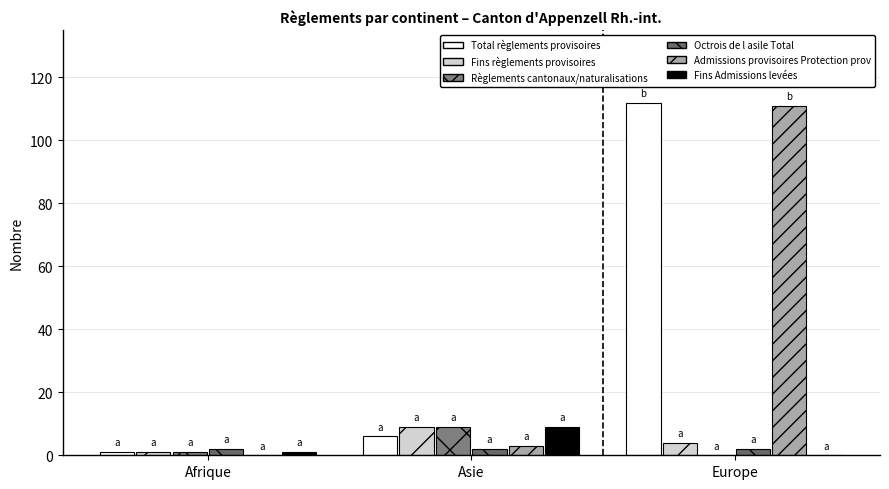

How many groups of bars are there?

3